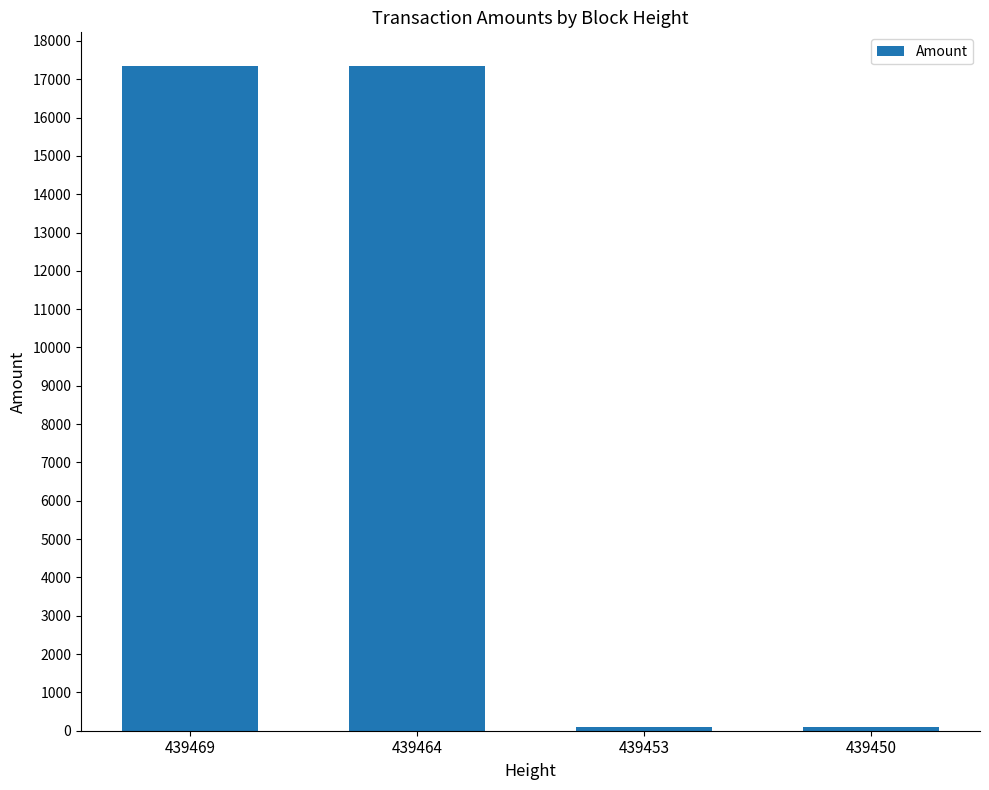

True or false: the data shows 17355.8 at 439464.

True